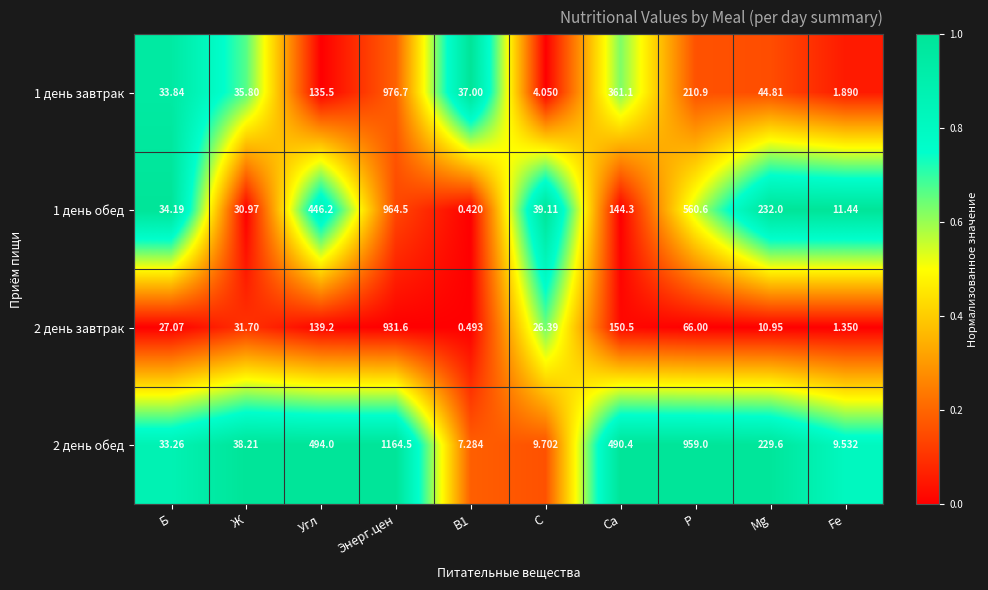

How many series are shown in this chart?

4